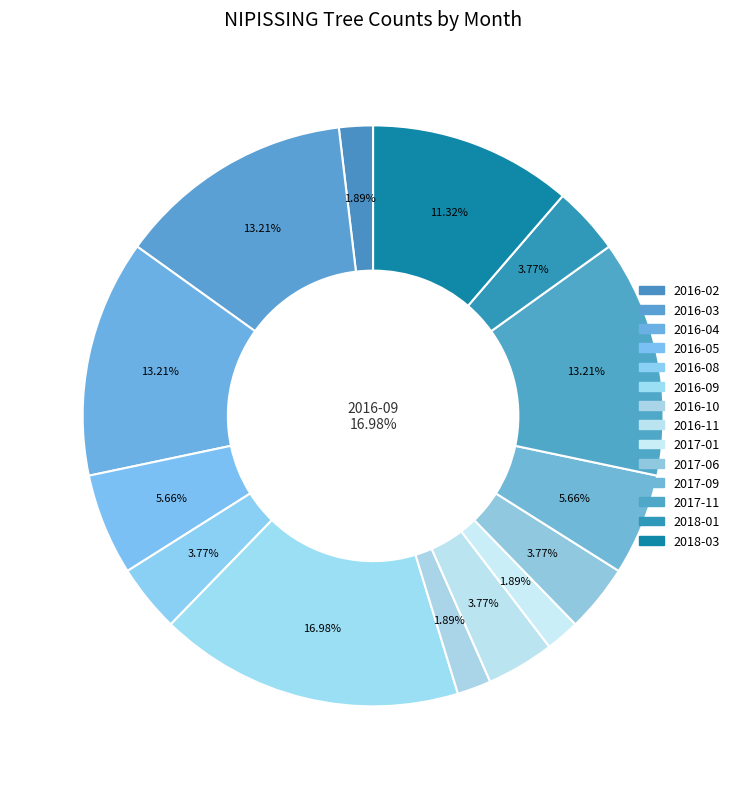

How much of the chart is everything except 2016-09?

83.0%